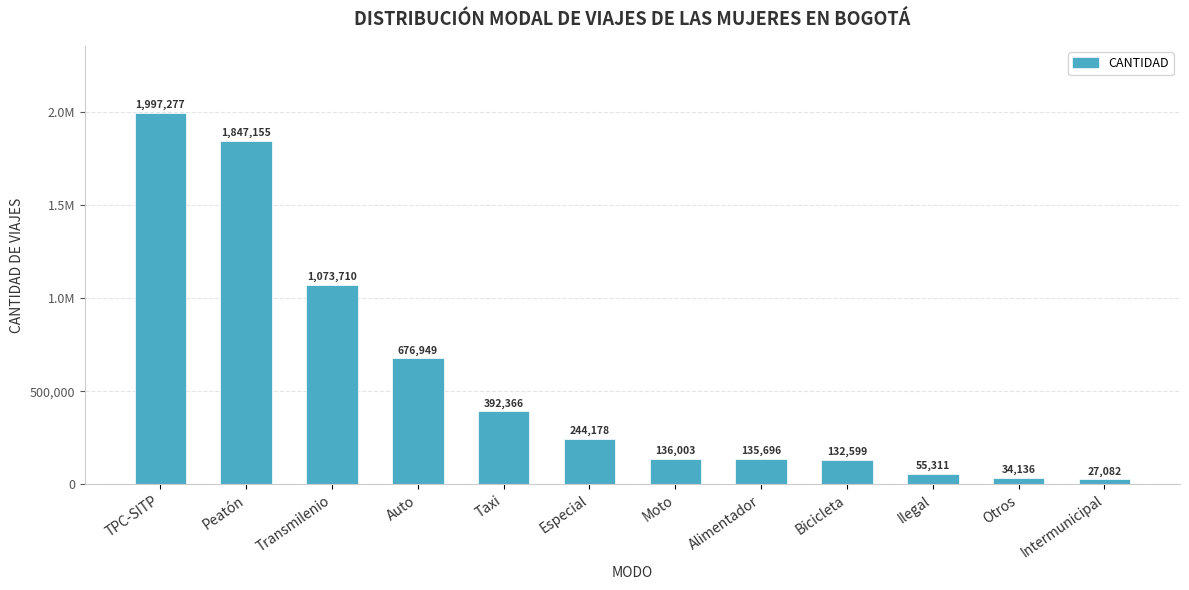

True or false: the data shows 1997276.8 at TPC-SITP.

True